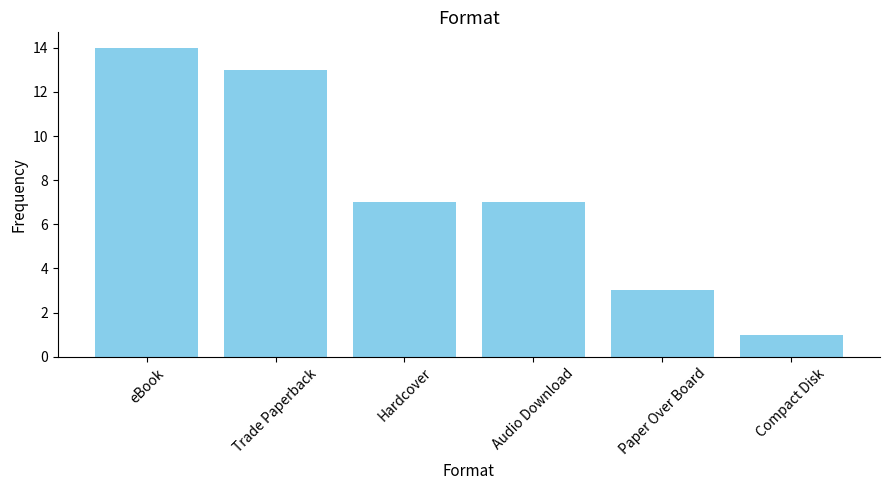

What is the greatest value displayed?

14